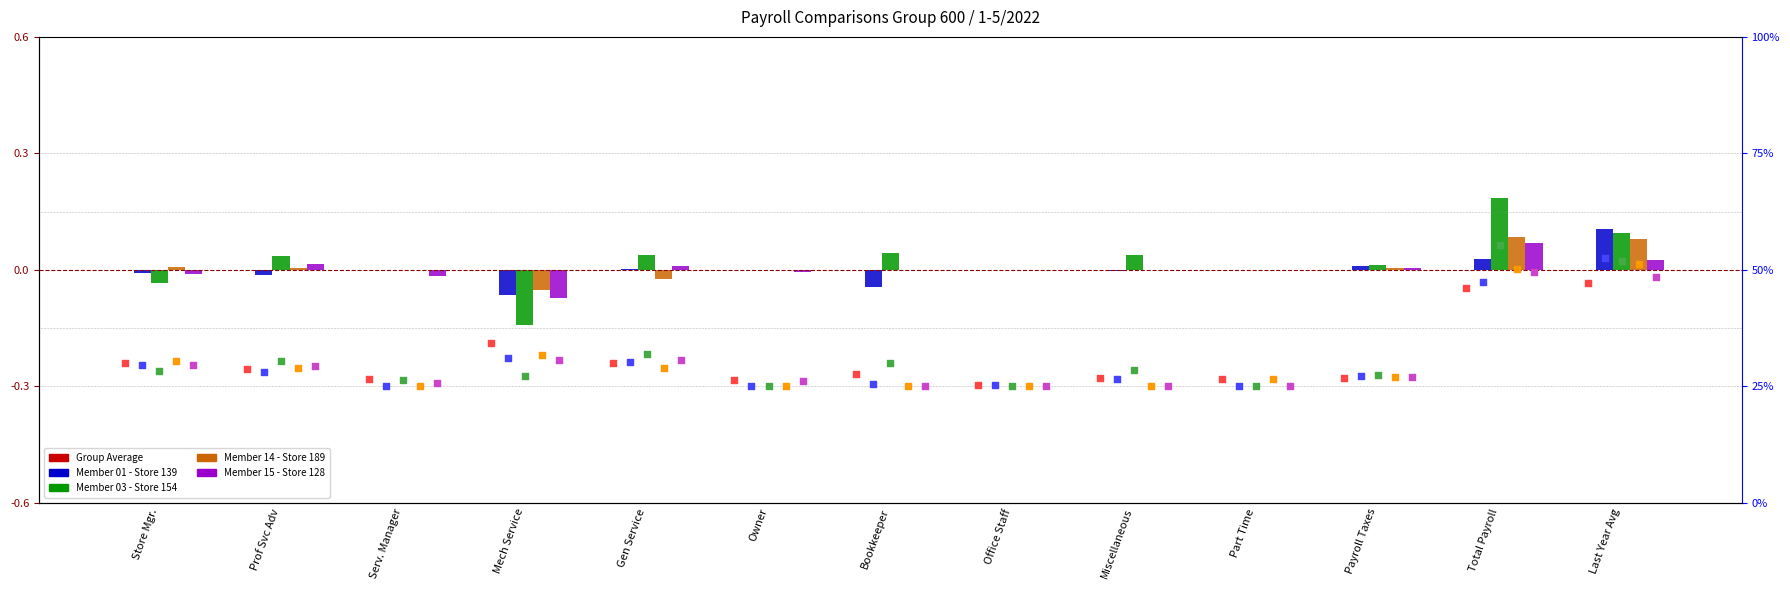

What are all the series names shown in the legend?

Group Average, Member 01 - Store 139, Member 03 - Store 154, Member 14 - Store 189, Member 15 - Store 128